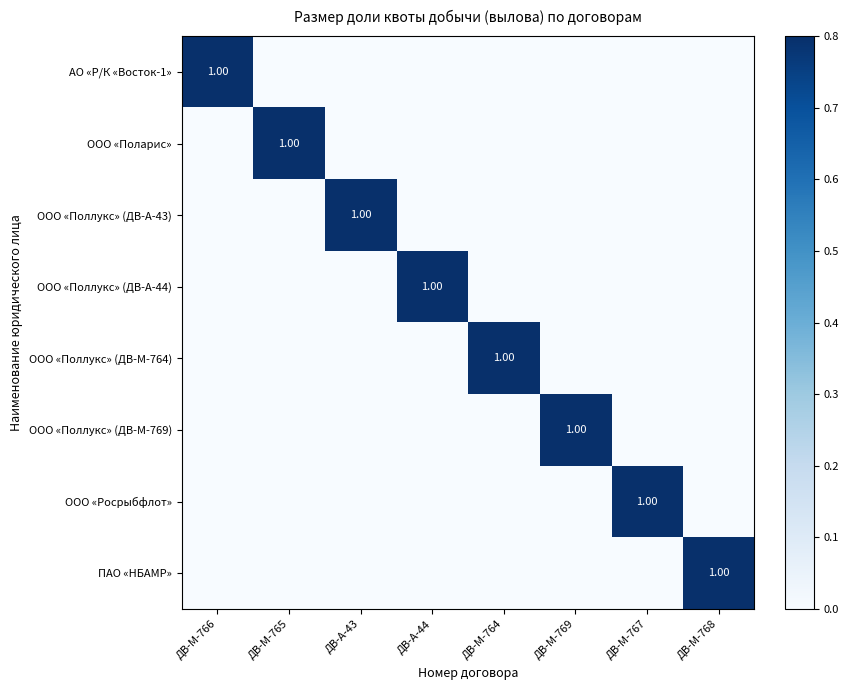

How many ООО «Поллукс» (ДВ-А-43) values are between 0 and 1?

8